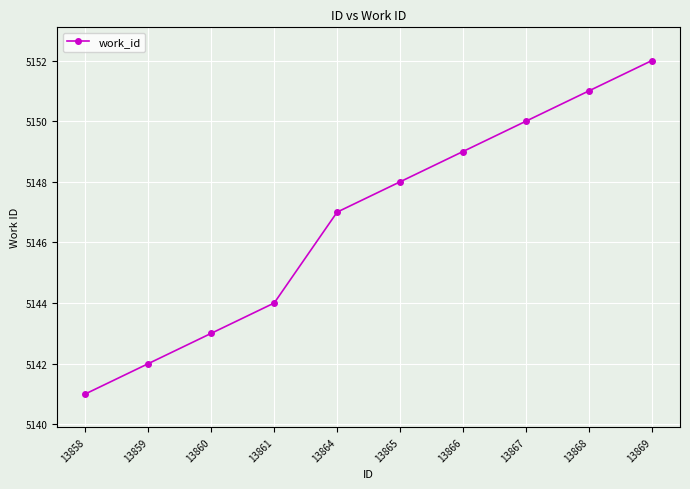

How many distinct data groups are displayed?

1